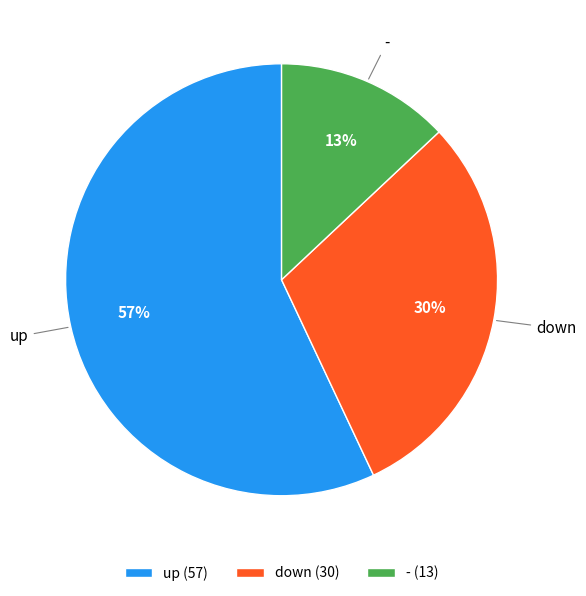

To the nearest percent, what is the difference between the up and down slice percentages?

27%